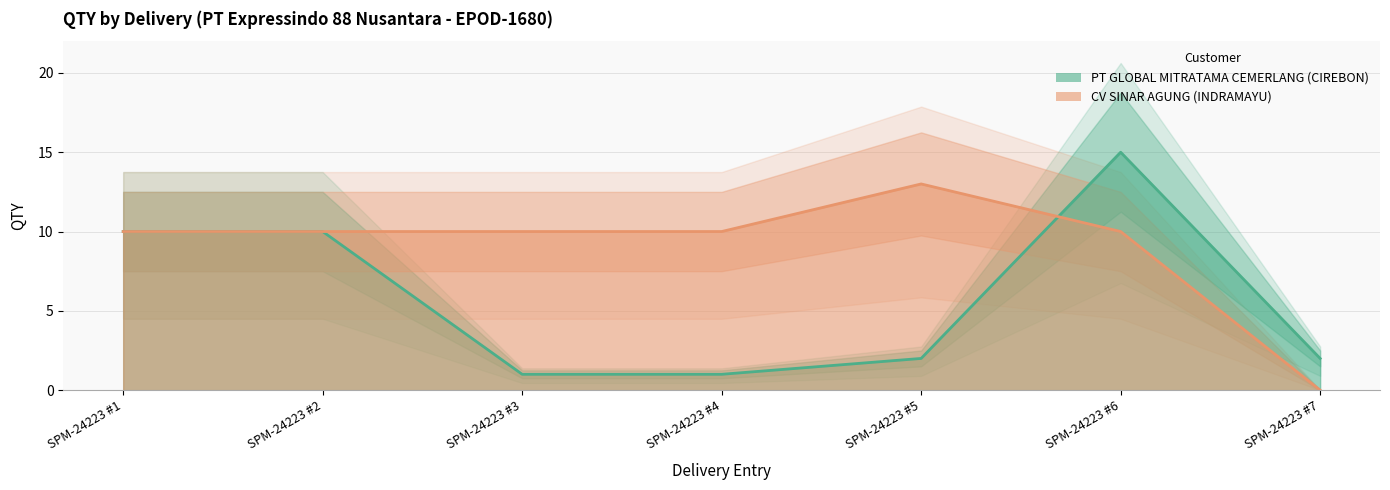

How many series are shown in this chart?

2